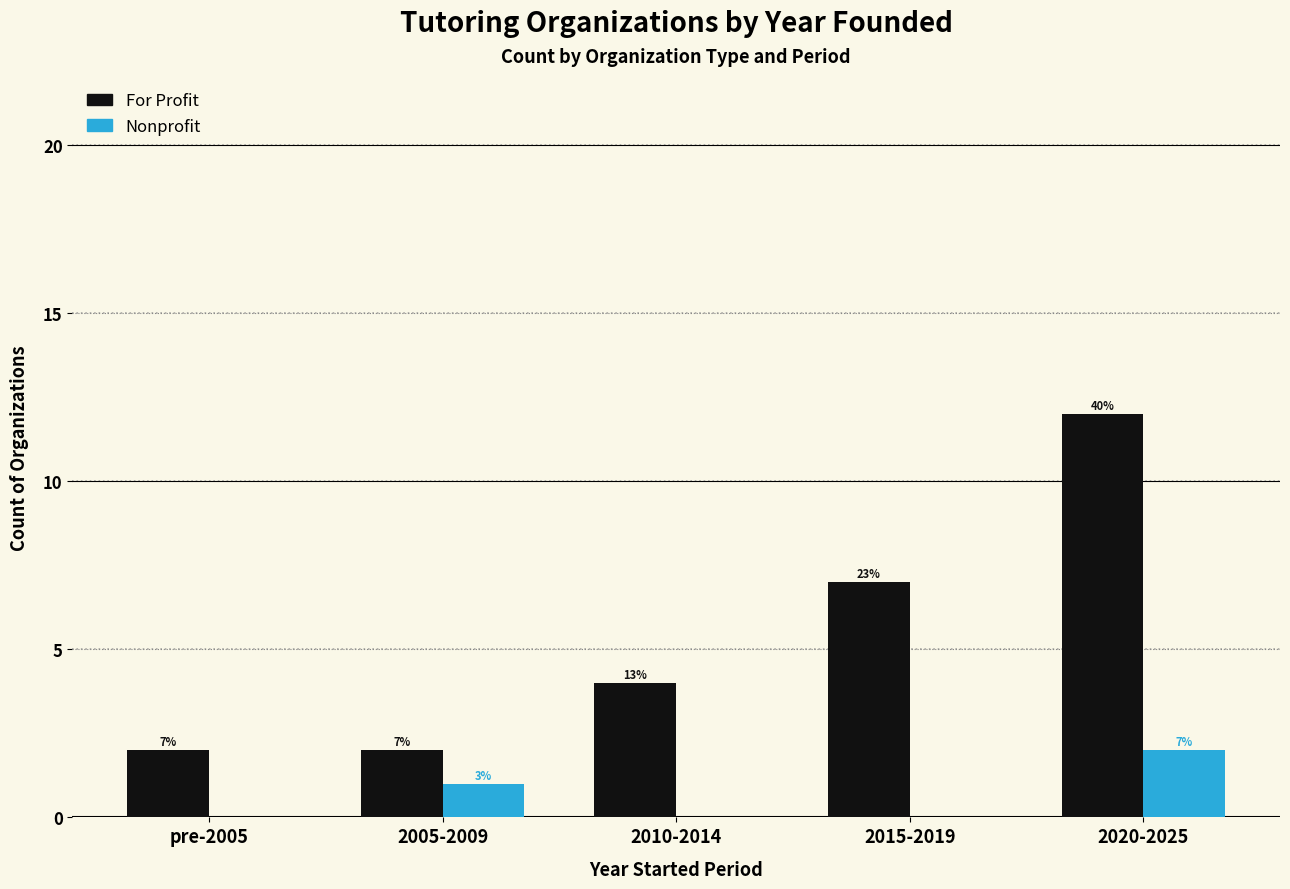

At how many categories does at least one series exceed 1?

5